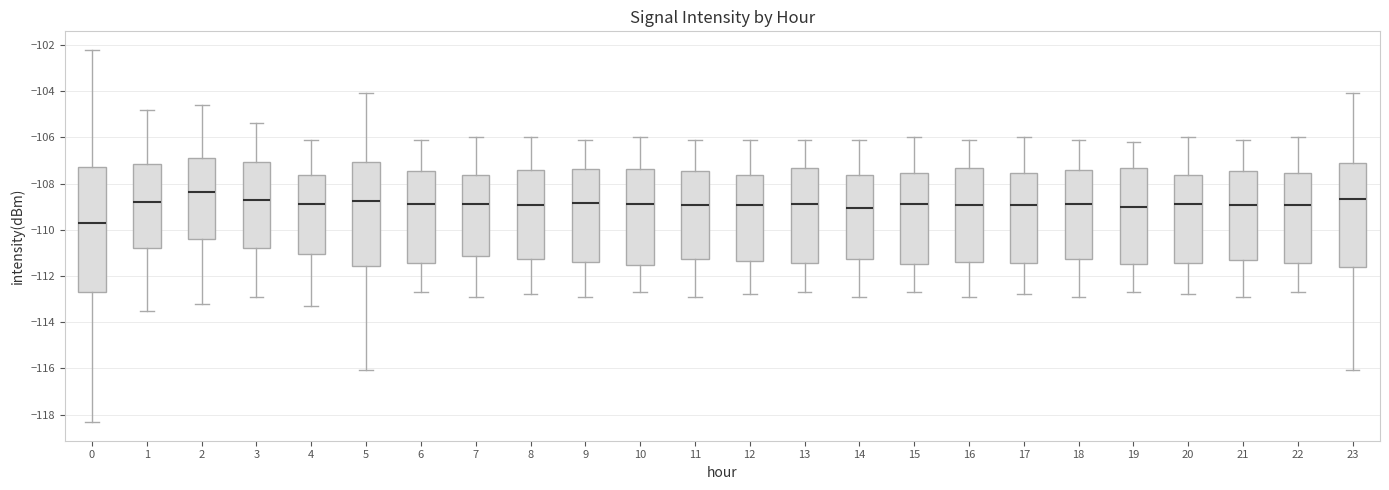

Reading left to right, read every box against the y-axis: the position of its median line, the range the box covers, and the ends of its whiskers. The values are not printed on the chart, so give them approximately, as read against the axis.

0: median -109.8, box -112.6 to -107.2, whiskers -118.4 to -102.2
1: median -108.8, box -110.8 to -107.2, whiskers -113.4 to -104.8
2: median -108.4, box -110.4 to -106.8, whiskers -113.2 to -104.6
3: median -108.6, box -110.8 to -107.0, whiskers -112.8 to -105.4
4: median -108.8, box -111.0 to -107.6, whiskers -113.2 to -106.0
5: median -108.8, box -111.6 to -107.0, whiskers -116.0 to -104.0
6: median -108.8, box -111.4 to -107.4, whiskers -112.6 to -106.0
7: median -108.8, box -111.2 to -107.6, whiskers -112.8 to -106.0
8: median -109.0, box -111.2 to -107.4, whiskers -112.8 to -106.0
9: median -108.8, box -111.4 to -107.4, whiskers -112.8 to -106.0
10: median -108.8, box -111.6 to -107.4, whiskers -112.6 to -106.0
11: median -109.0, box -111.2 to -107.4, whiskers -112.8 to -106.0
12: median -109.0, box -111.4 to -107.6, whiskers -112.8 to -106.0
13: median -108.8, box -111.4 to -107.4, whiskers -112.6 to -106.0
14: median -109.0, box -111.2 to -107.6, whiskers -112.8 to -106.0
15: median -108.8, box -111.4 to -107.6, whiskers -112.6 to -106.0
16: median -109.0, box -111.4 to -107.4, whiskers -112.8 to -106.0
17: median -109.0, box -111.4 to -107.6, whiskers -112.8 to -106.0
18: median -108.8, box -111.2 to -107.4, whiskers -112.8 to -106.0
19: median -109.0, box -111.4 to -107.4, whiskers -112.6 to -106.2
20: median -108.8, box -111.4 to -107.6, whiskers -112.8 to -106.0
21: median -109.0, box -111.4 to -107.4, whiskers -112.8 to -106.0
22: median -109.0, box -111.4 to -107.6, whiskers -112.6 to -106.0
23: median -108.6, box -111.6 to -107.2, whiskers -116.0 to -104.0